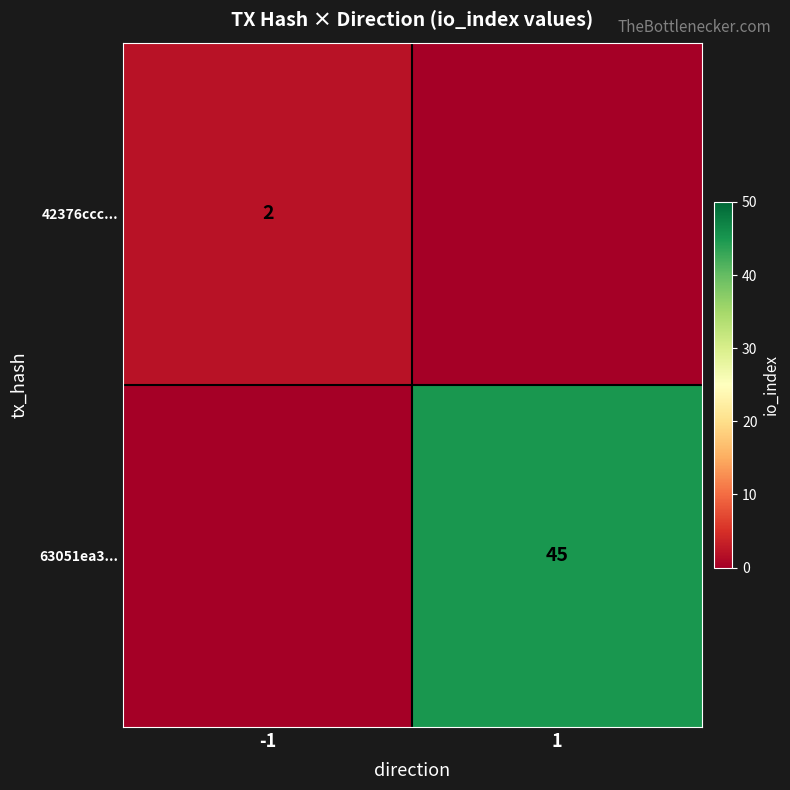

Which category has the highest value in the 63051ea3... series?

1